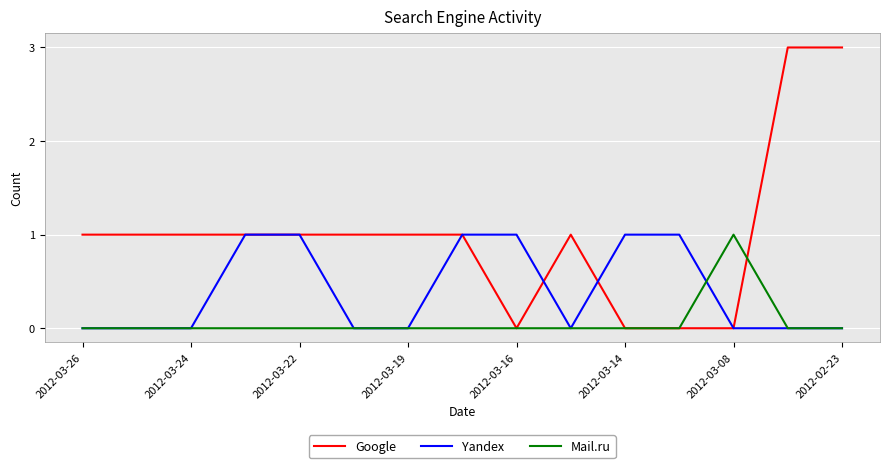

List the series in order of their overall mean, highest first.

Google, Yandex, Mail.ru